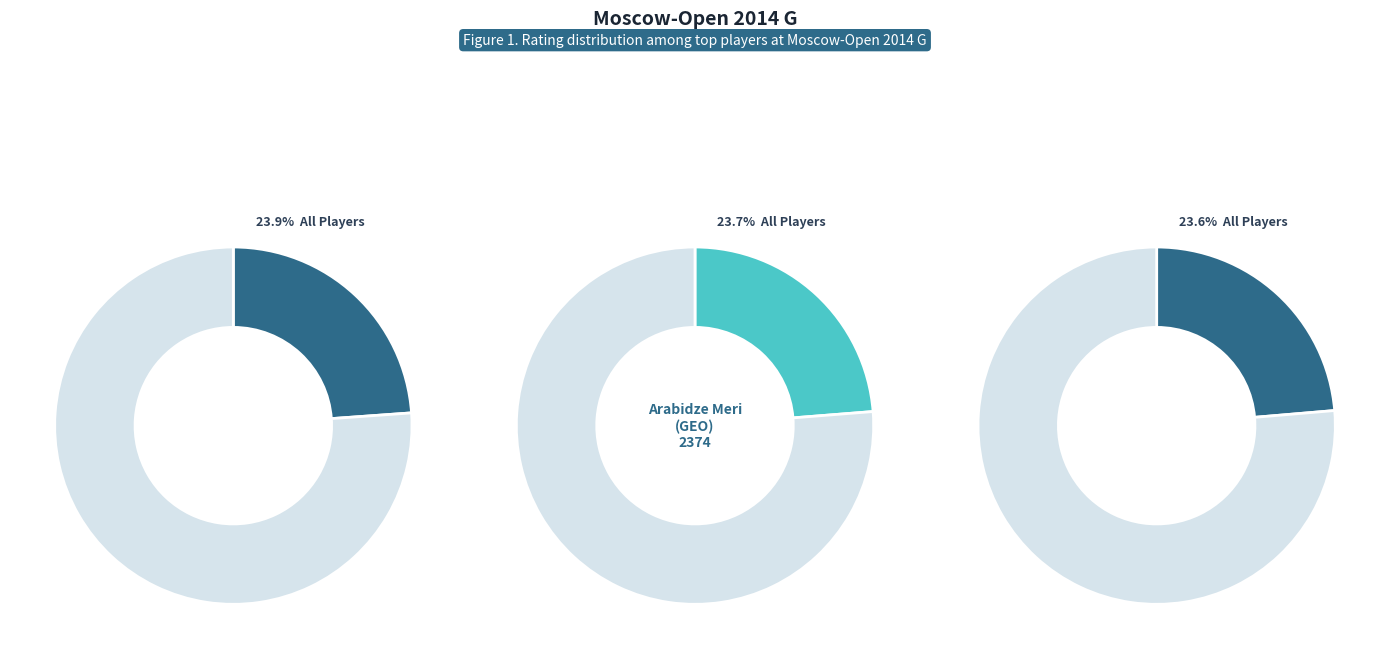

To the nearest percent, what is the difference between the largest and smallest slice percentages?

1%